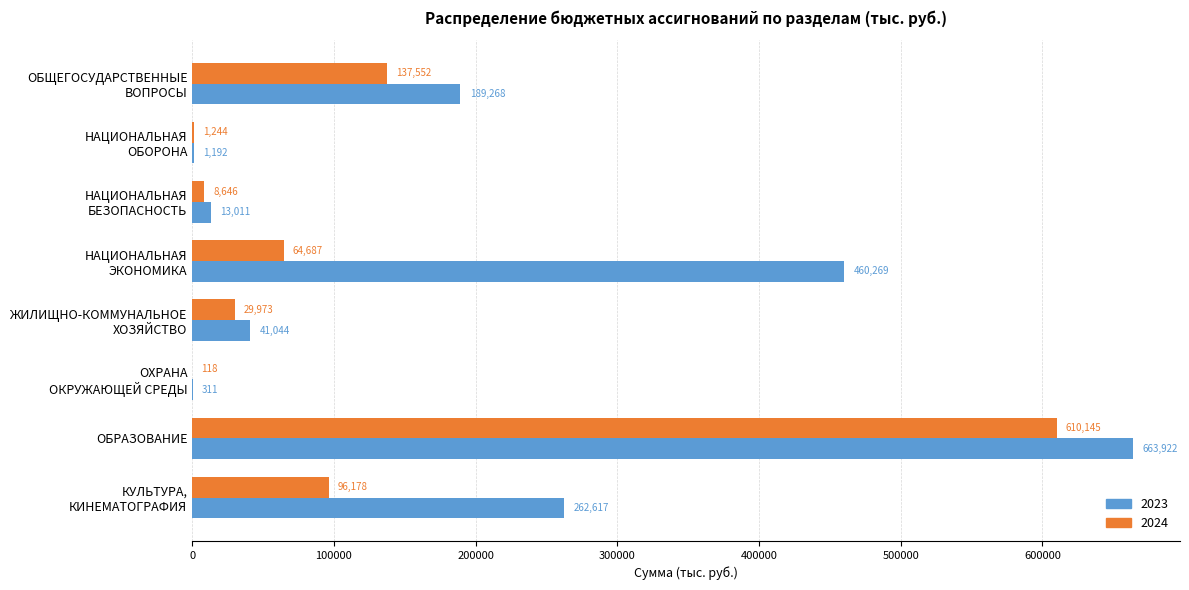

What is the highest value of the 2024 series?

610144.8